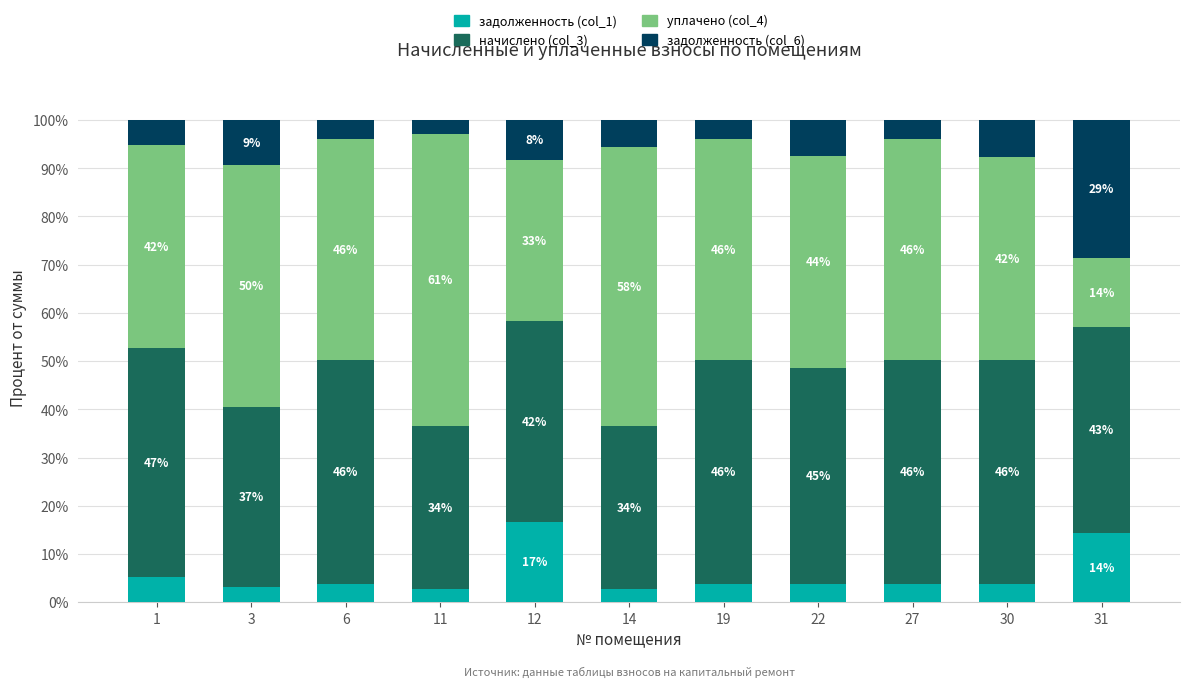

Which category has the lowest value in the задолженность (col_1) series?

11